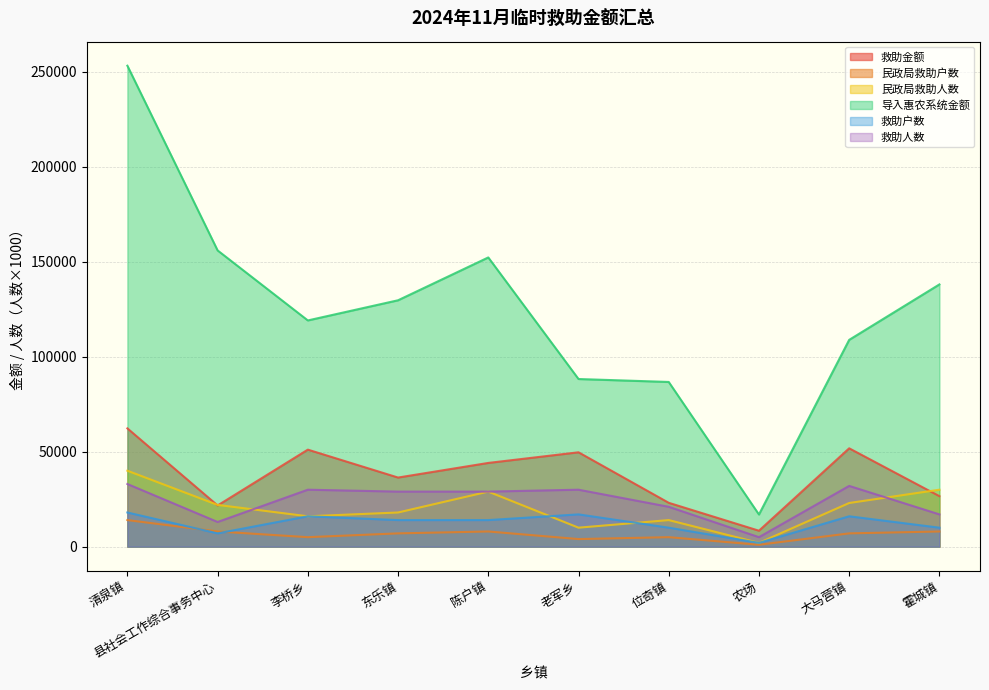

What is the average value of the 民政局救助户数 series?

6700